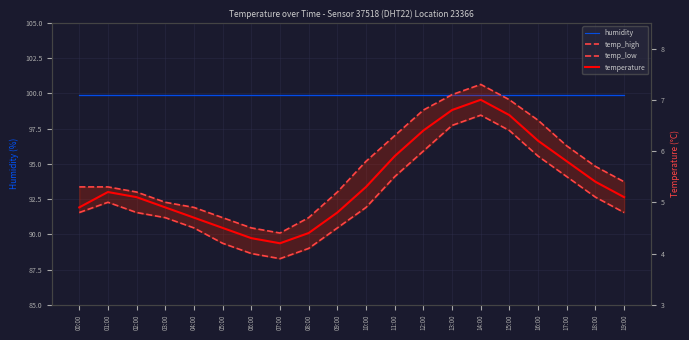

In temp_low, how many points are lower than both neighbors (excluding endpoints)?

1